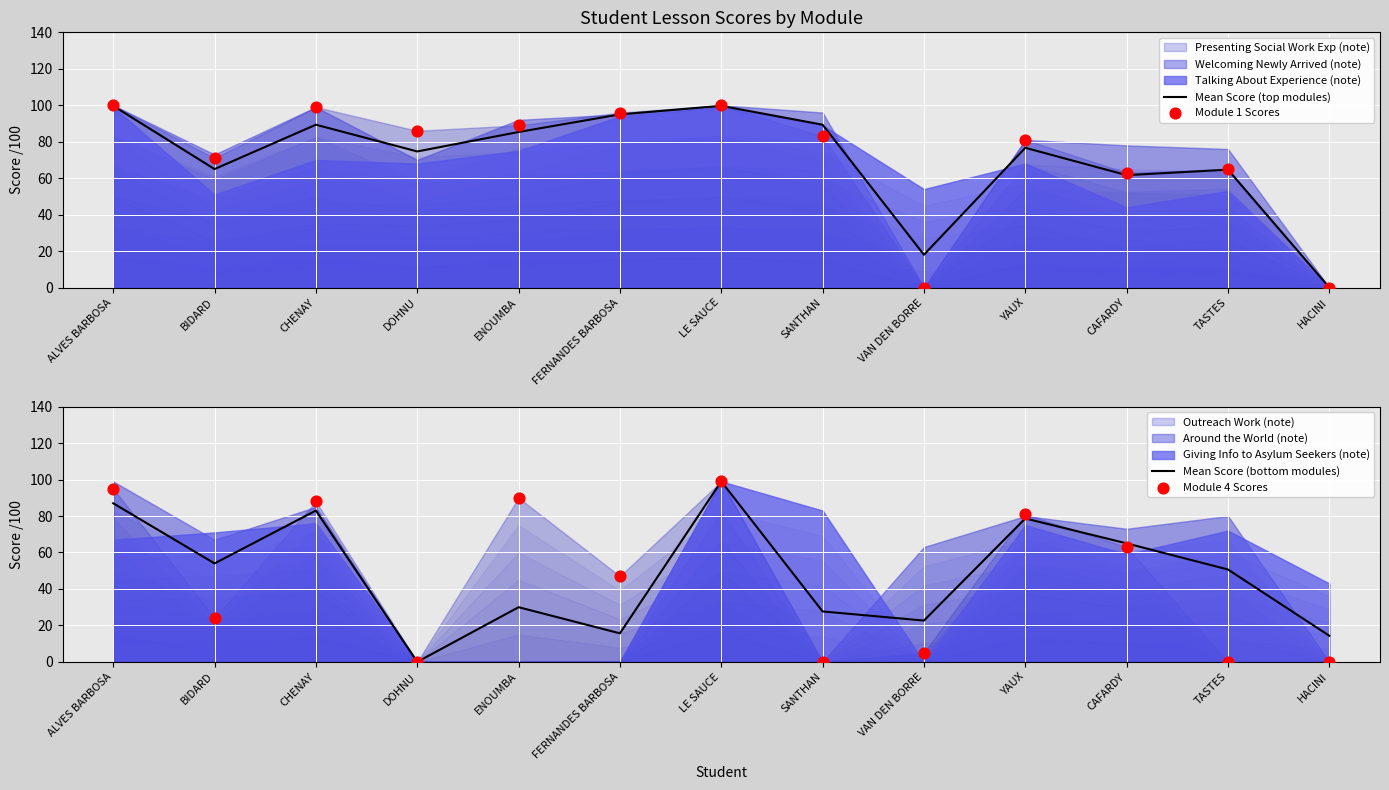

Is it true that Mean Score (top modules) equals 28.3 at BIDARD?

False